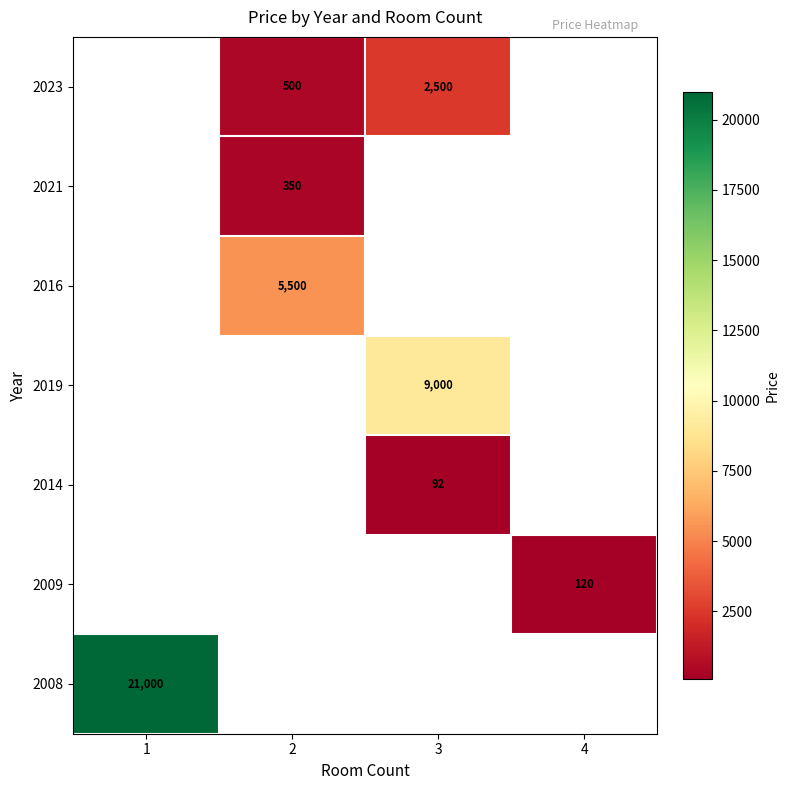

The 2014 series shows 37 at 3. True or false?

False